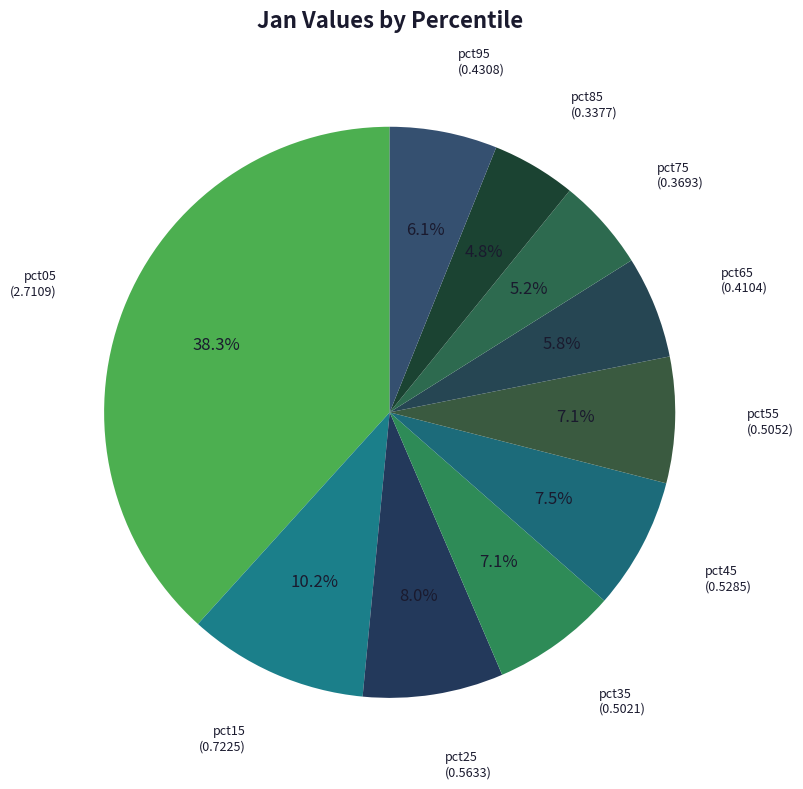

How many slices are in this pie chart?

10